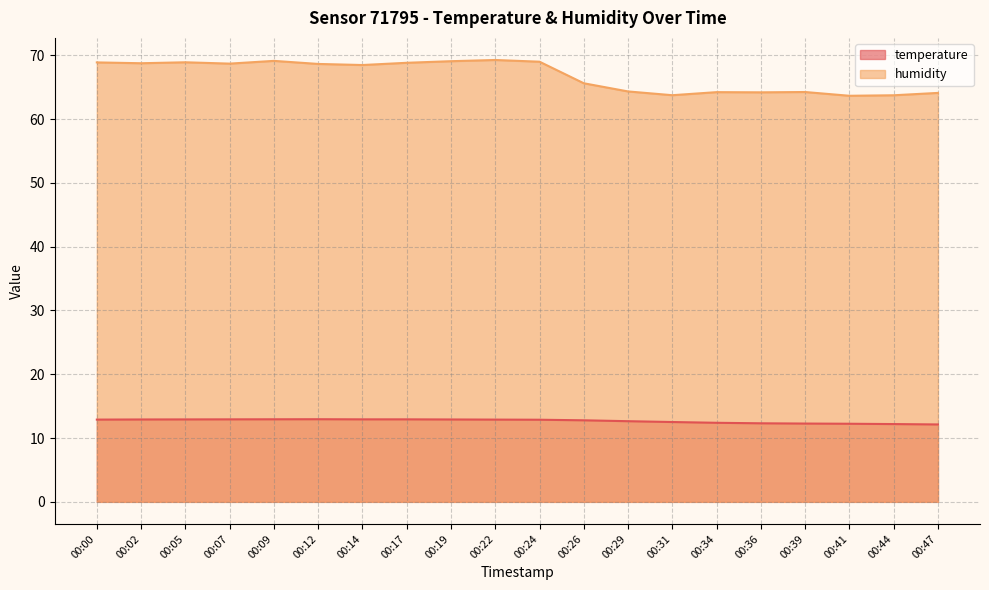

At which category does humidity reach its first local valley?

00:02